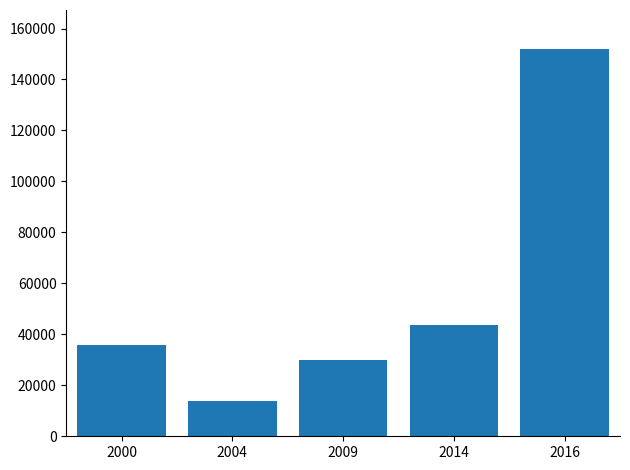

Which category has the lowest value across all series?

2004